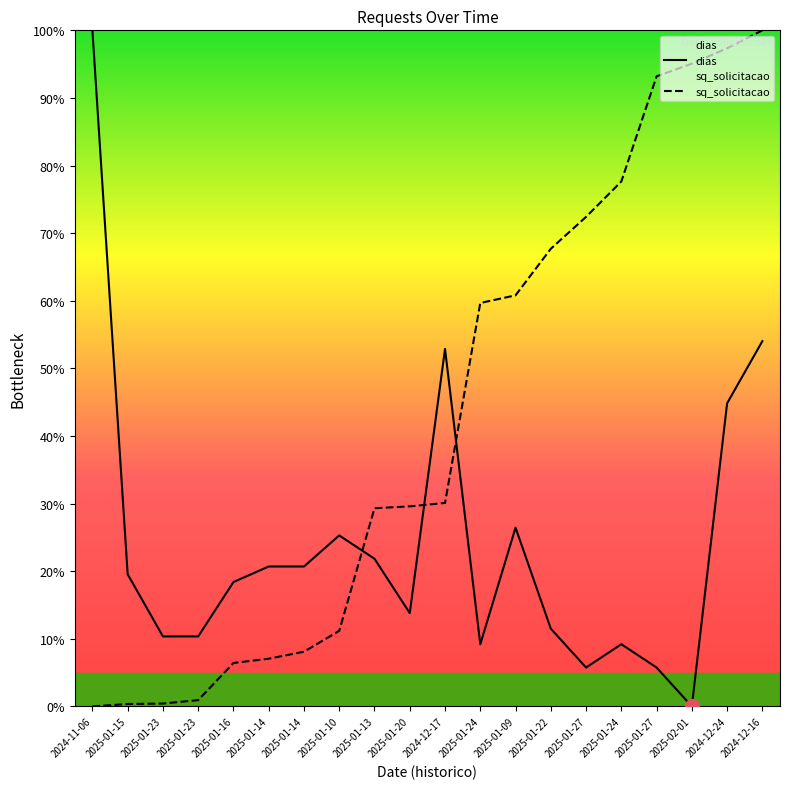

How many data points in sq_solicitacao are less than 30?

10